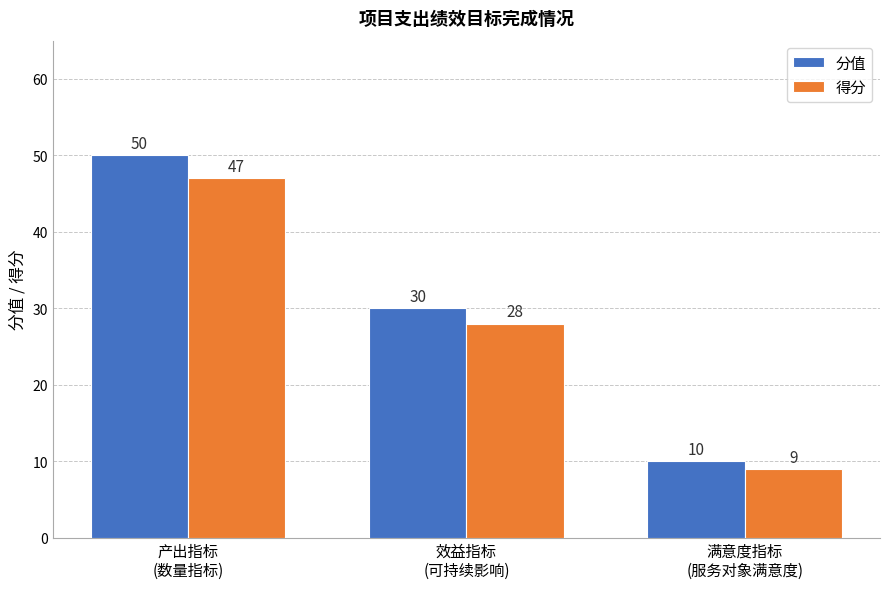

What is the greatest value displayed?

50